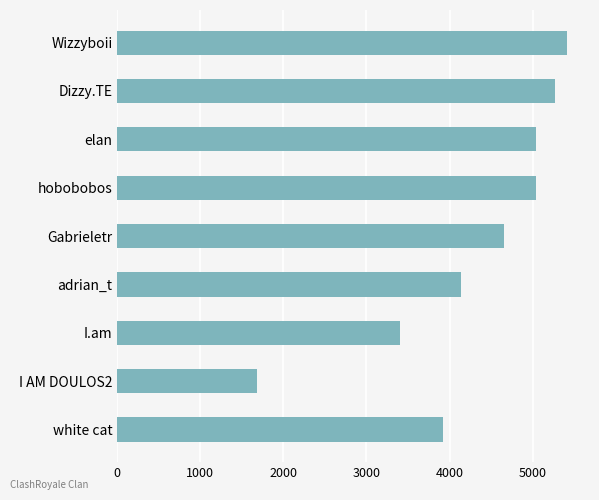

Which has a higher value, I AM DOULOS2 or Gabrieletr?

Gabrieletr